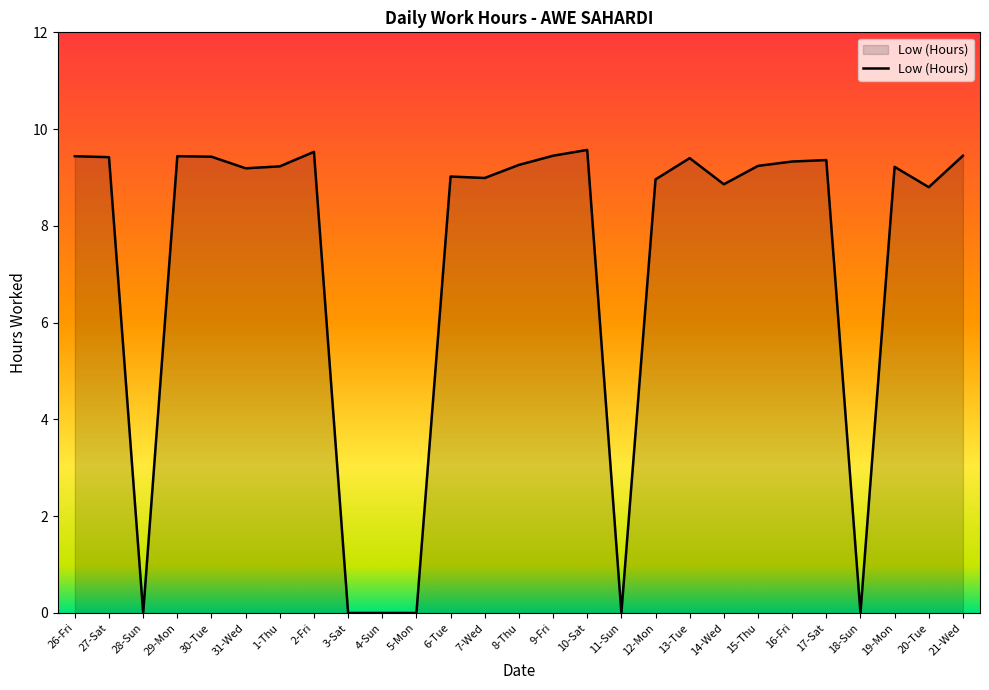

Is it true that the value at 15-Thu is 15.8?

False